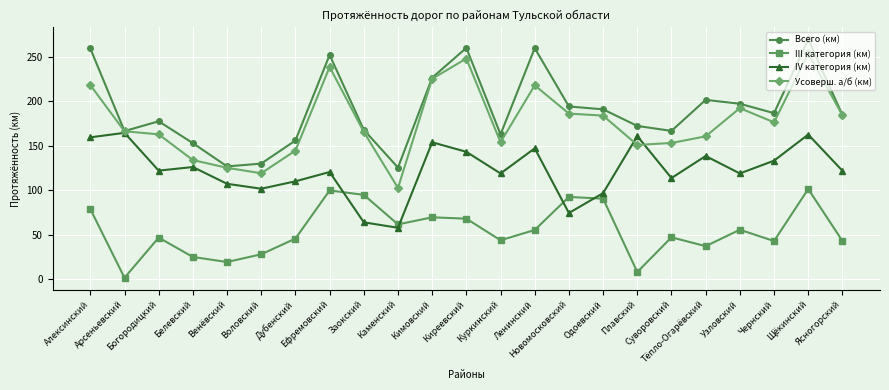

True or false: III категория (км) and IV категория (км) intersect in this chart.

True